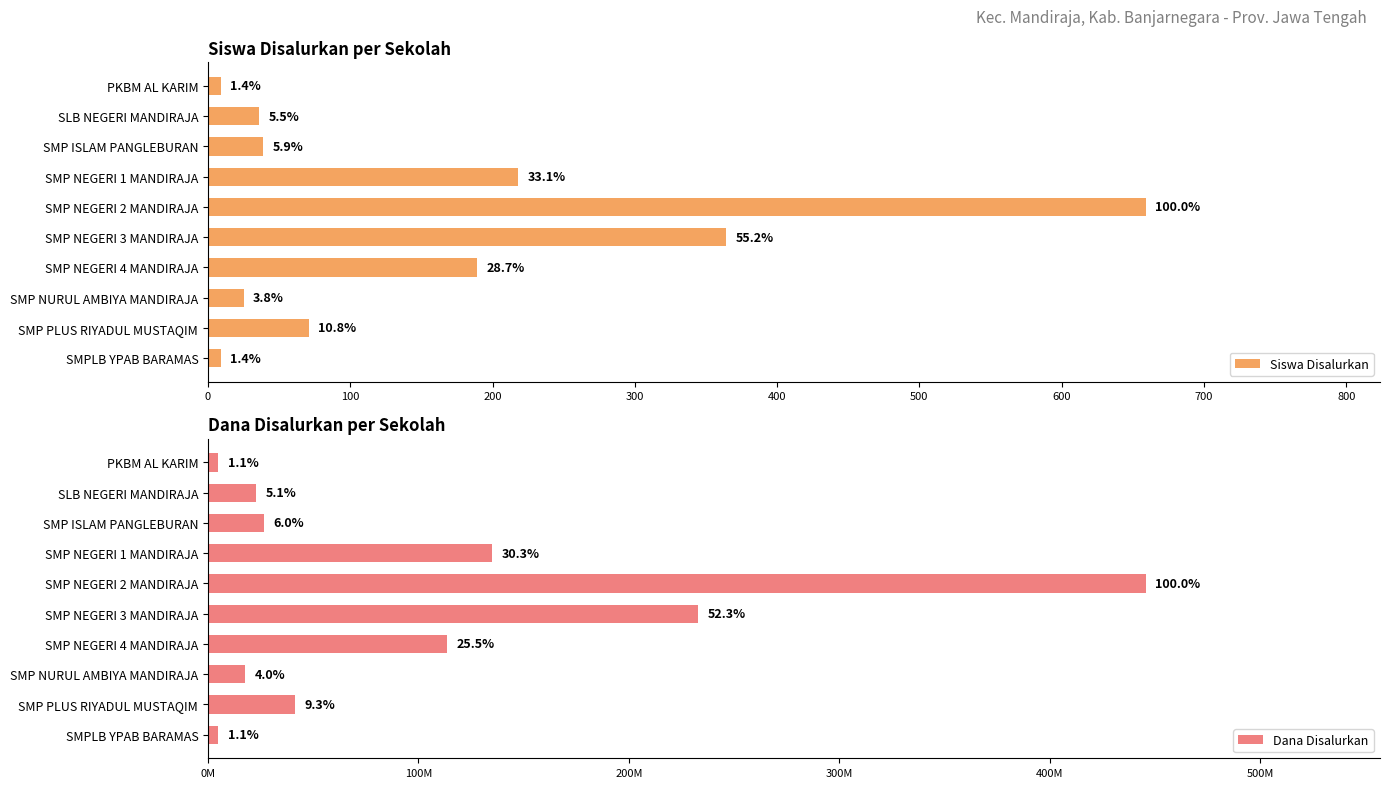

At how many categories does at least one series exceed 250501091?

1